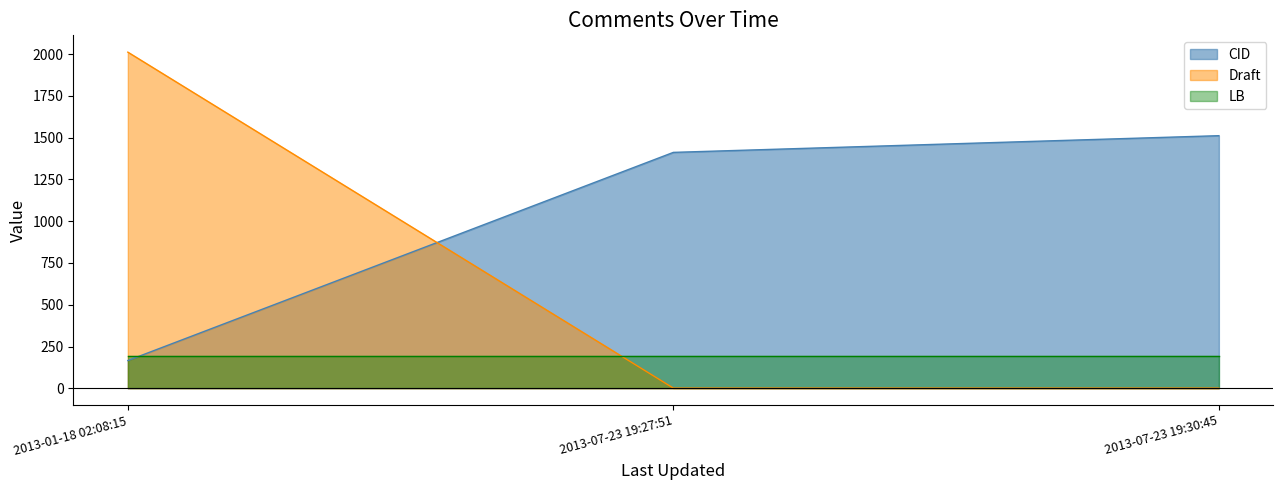

Rank the series at 2013-01-18 02:08:15 from highest to lowest value.

Draft, LB, CID